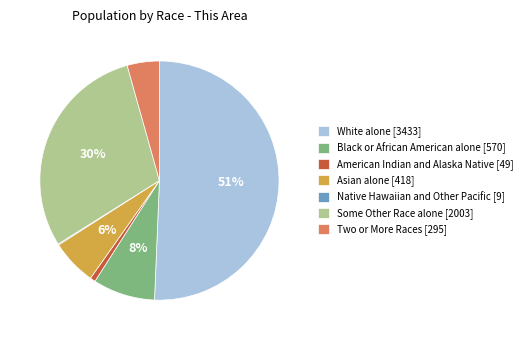

Do White alone and Black or African American alone together represent more than half of the pie?

Yes